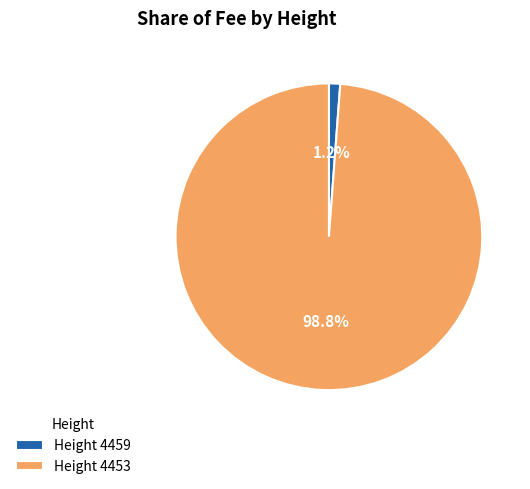

What is the smallest slice in the pie chart?

Height 4459